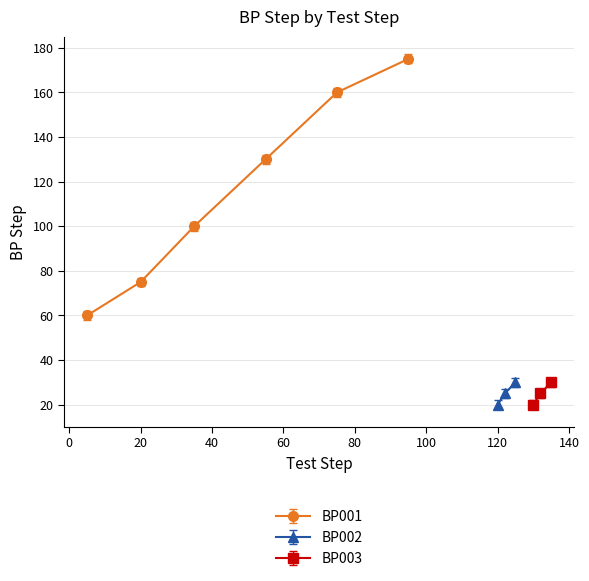

What is the lowest value of the BP002 series?

20